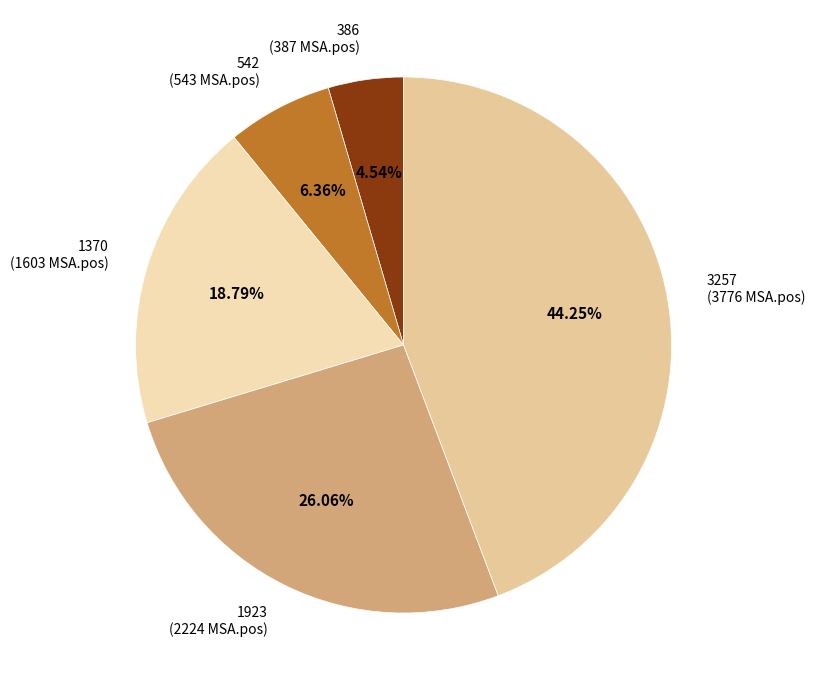

Approximately how many times larger is the value at 386 compared to 1370?

0.2